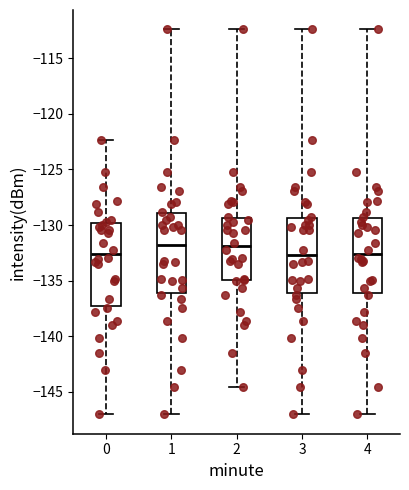

Reading left to right, transcribe this box plot: for each box, give where its median line is, the range the box spans, and where its two whiskers end, as read against the y-axis. The values are not printed on the chart, so give them approximately, as read against the axis.

0: median -132.5, box -137.5 to -130.0, whiskers -147.0 to -122.5
1: median -132.0, box -136.0 to -129.0, whiskers -147.0 to -112.5
2: median -132.0, box -135.0 to -129.5, whiskers -144.5 to -112.5
3: median -132.5, box -136.0 to -129.5, whiskers -147.0 to -112.5
4: median -132.5, box -136.0 to -129.5, whiskers -147.0 to -112.5